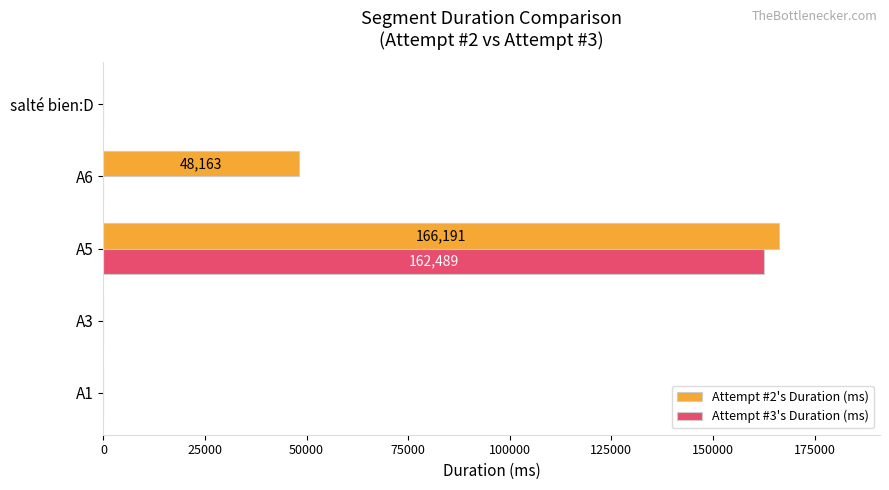

The value of Attempt #2's Duration (ms) at A3 is -113409. True or false?

False